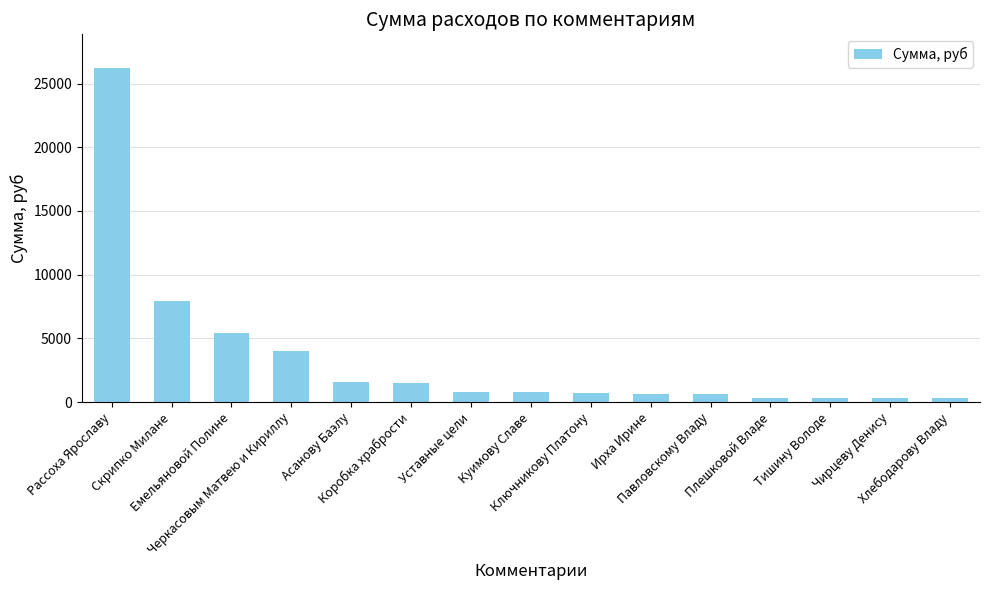

What is the difference between the values at Ключникову Платону and Уставные цели?

72.9